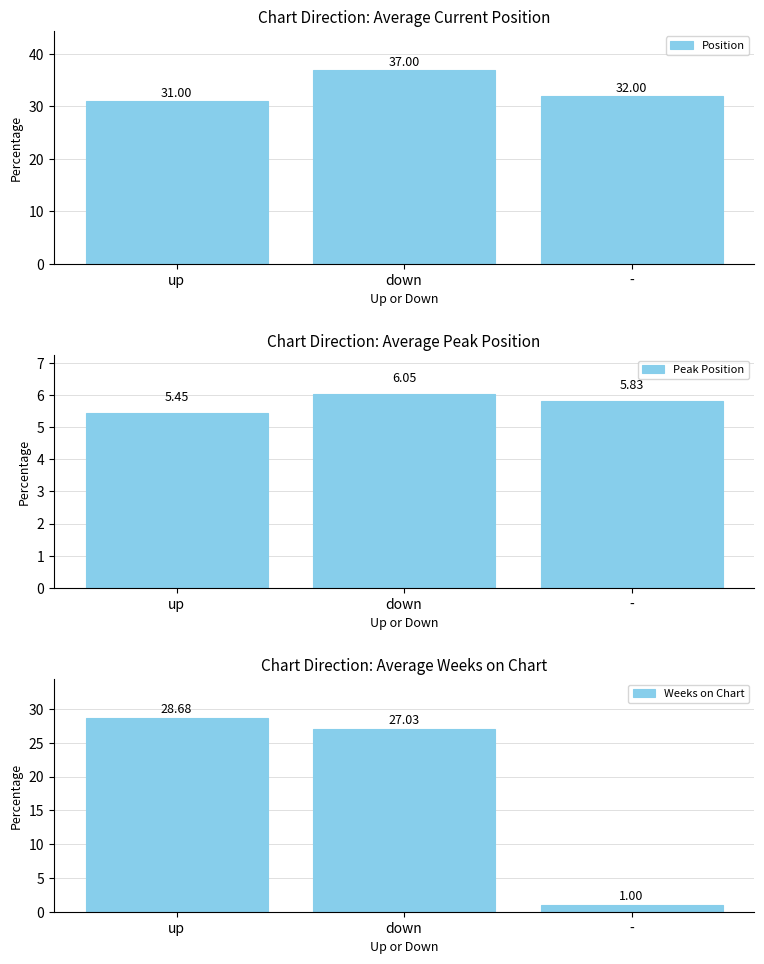

Where is Position nearest to the value 34?

-